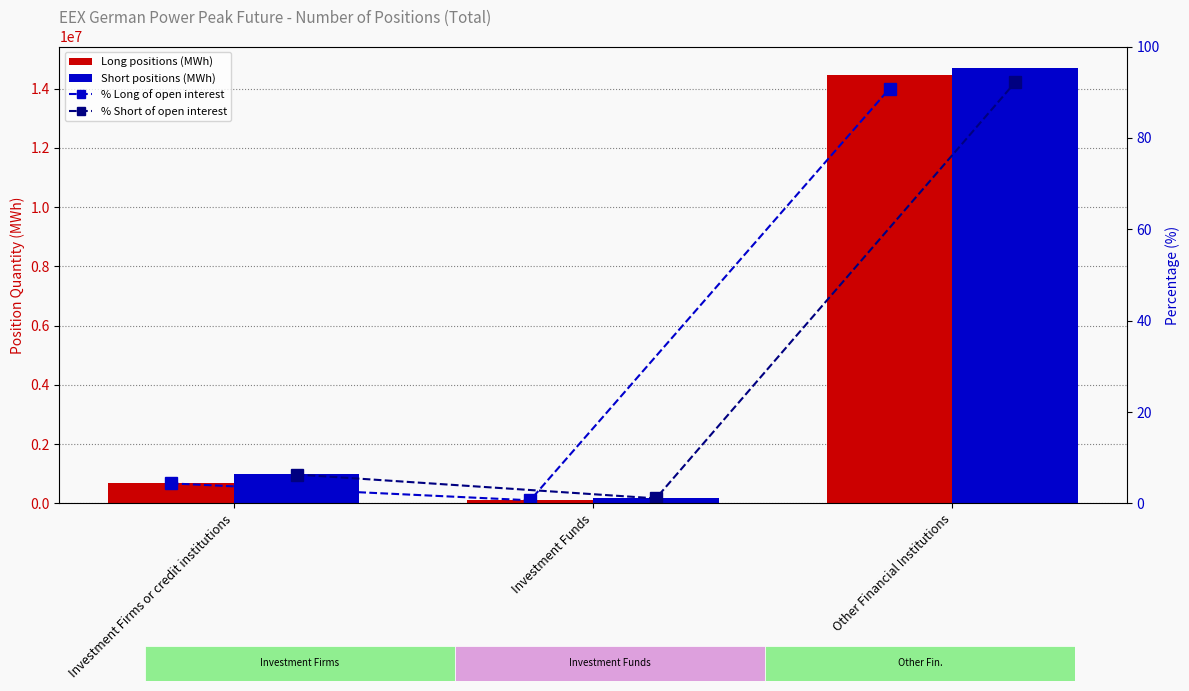

Which category has the lowest value in the % Short series?

Investment Funds